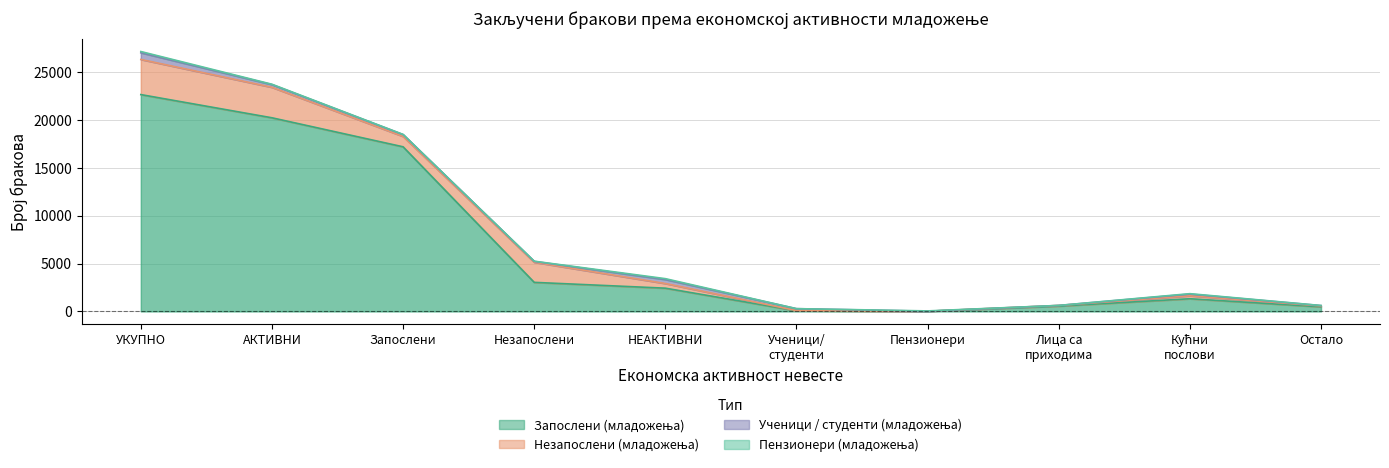

At 8, list the series in order from smallest to largest.

Пензионери (младожења), Ученици / студенти (младожења), Незапослени (младожења), Запослени (младожења)